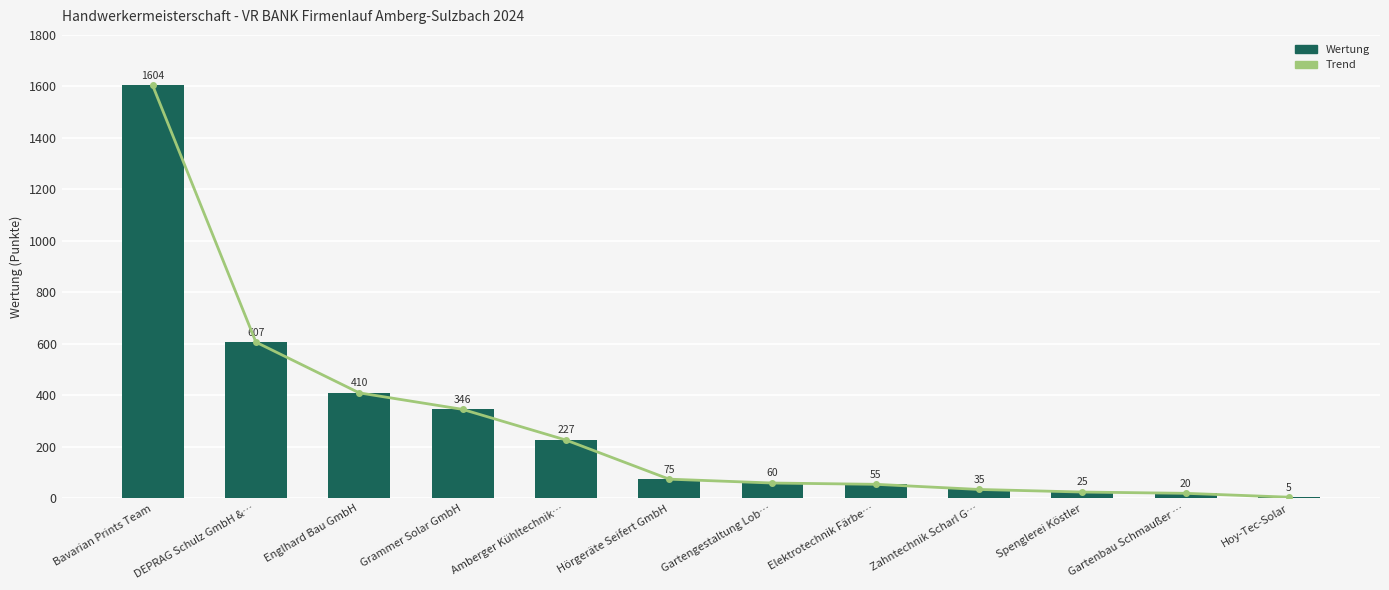

Between Grammer Solar GmbH and Gartengestaltung Lob…, which series saw the biggest shift?

Trend